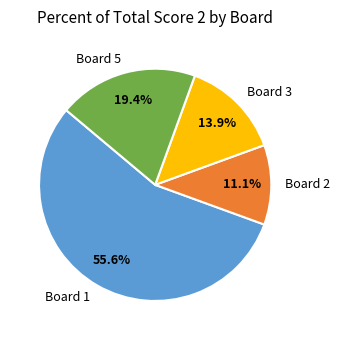

How many segments does this pie chart have?

4